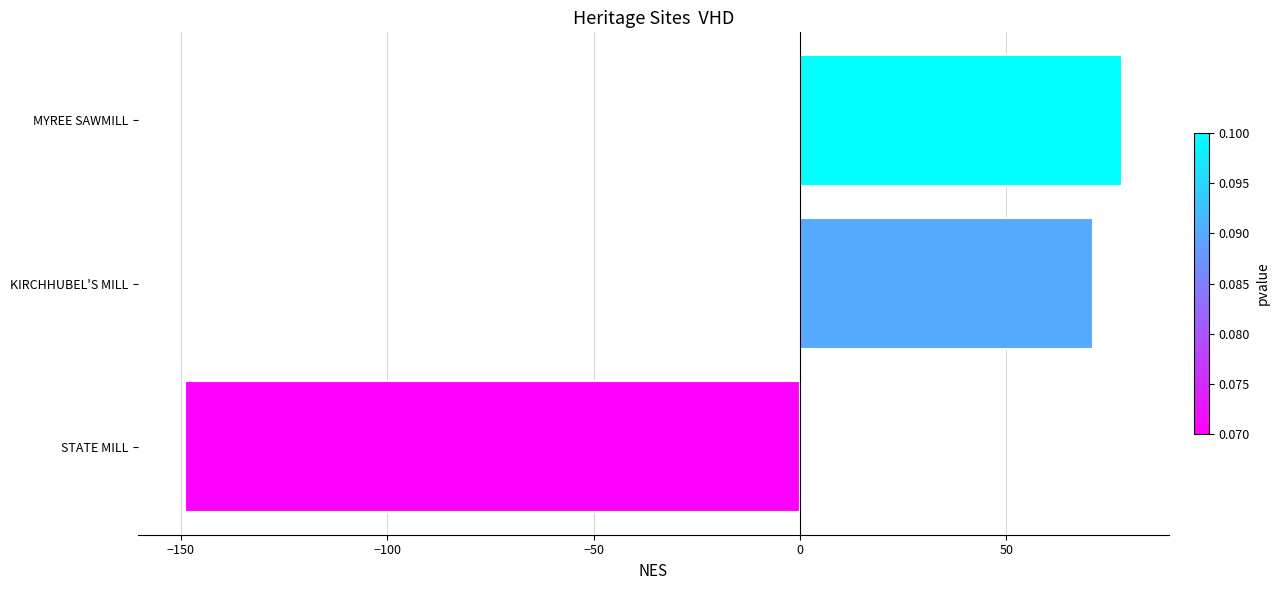

The chart shows a value of -149 at STATE MILL. True or false?

True